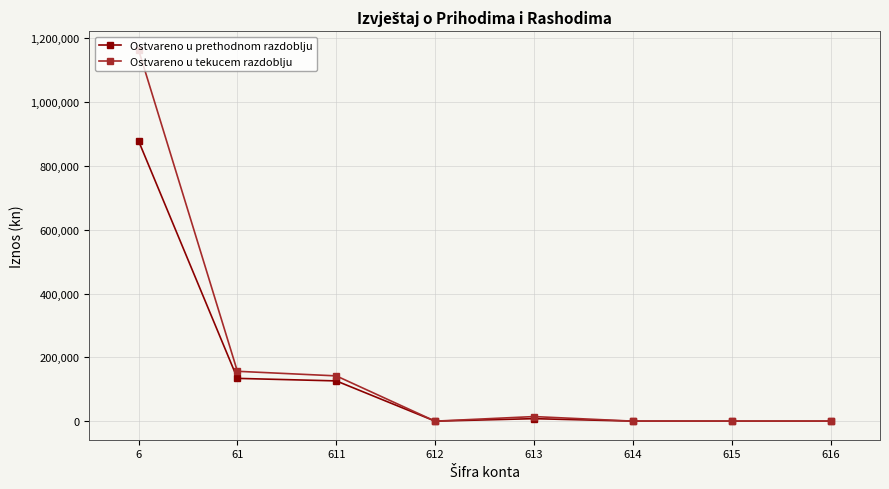

What is the value of the Ostvareno u prethodnom razdoblju point at the 2nd from the left?

134107.2